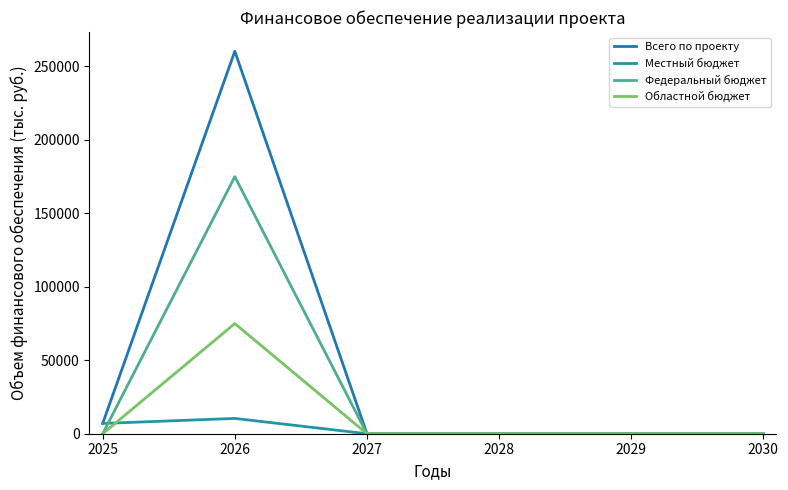

At how many categories does at least one series exceed 63999?

1